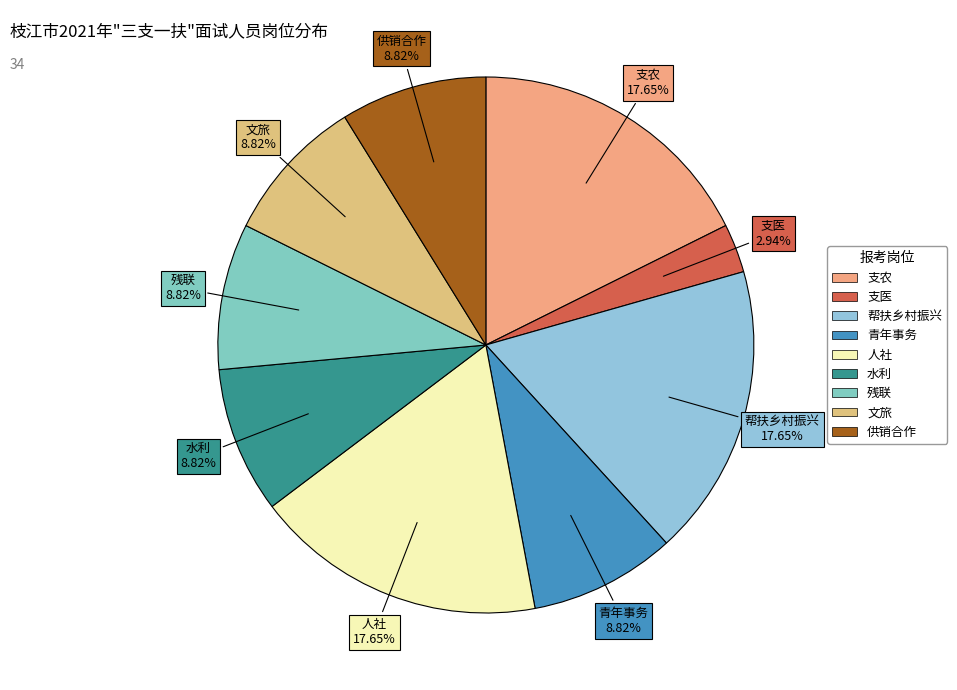

The 支医 slice represents 3% of the pie. True or false?

True